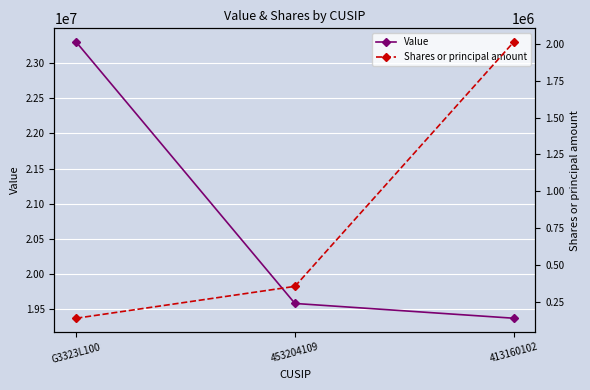

What is the label of the 2nd point from the right?

453204109